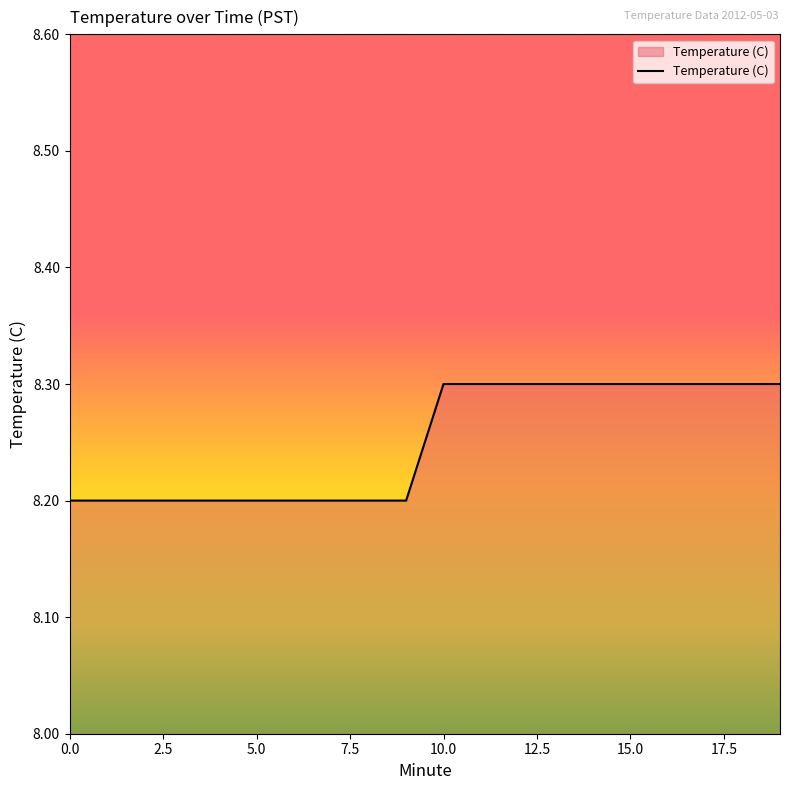

What is the smallest value displayed?

8.2